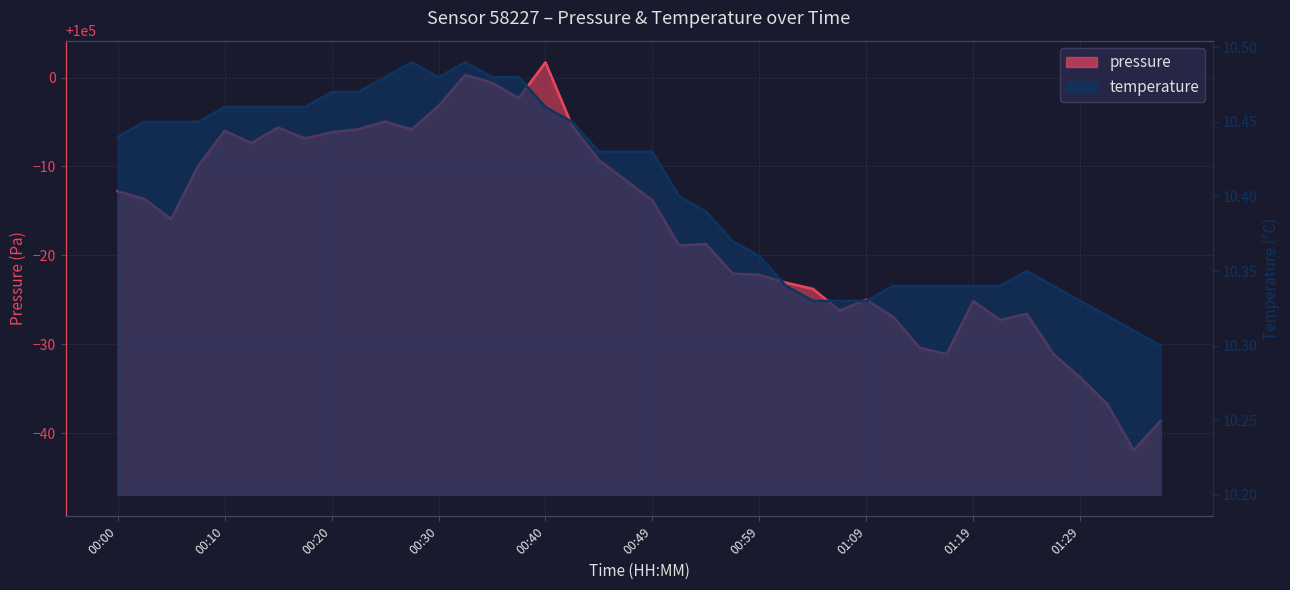

What is the sum of the pressure values at 01:32 and 01:12?

199936.4